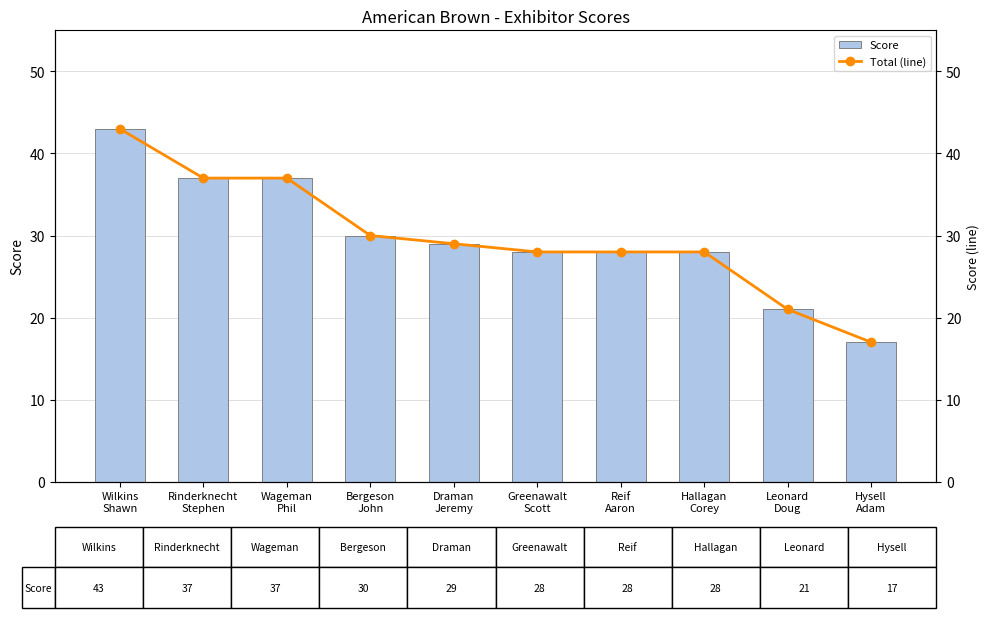

The value of Total (line) at Bergeson
John is 15. True or false?

False